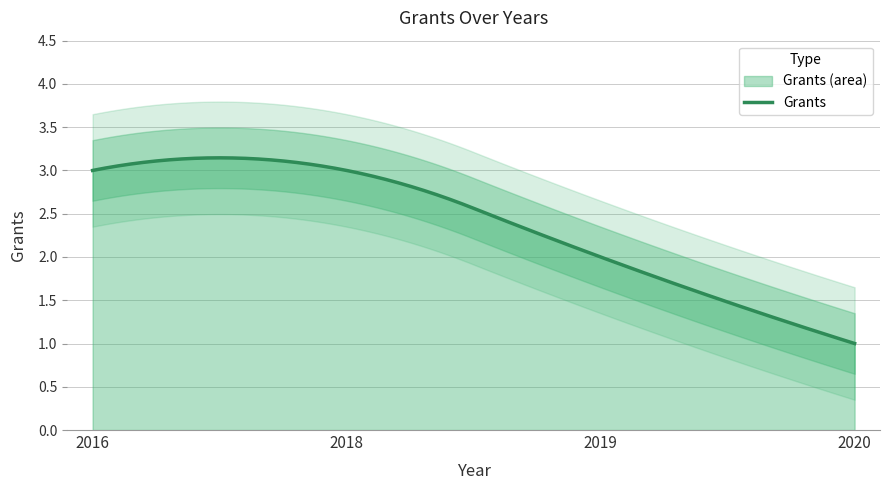

What is the value of the 2nd point from the left?

3